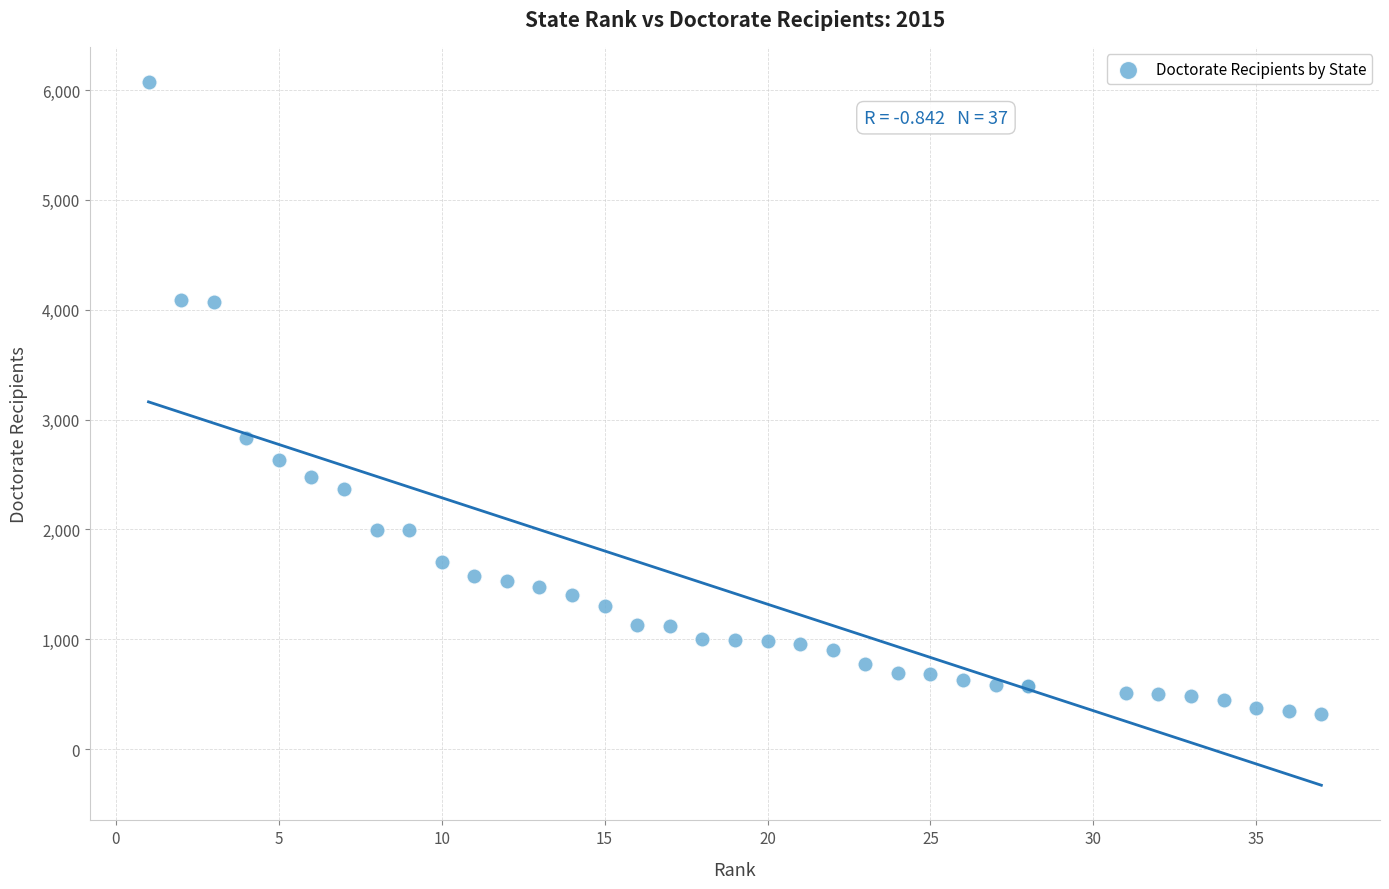

What Y value in the scatter plot is closest to 3196?

2836